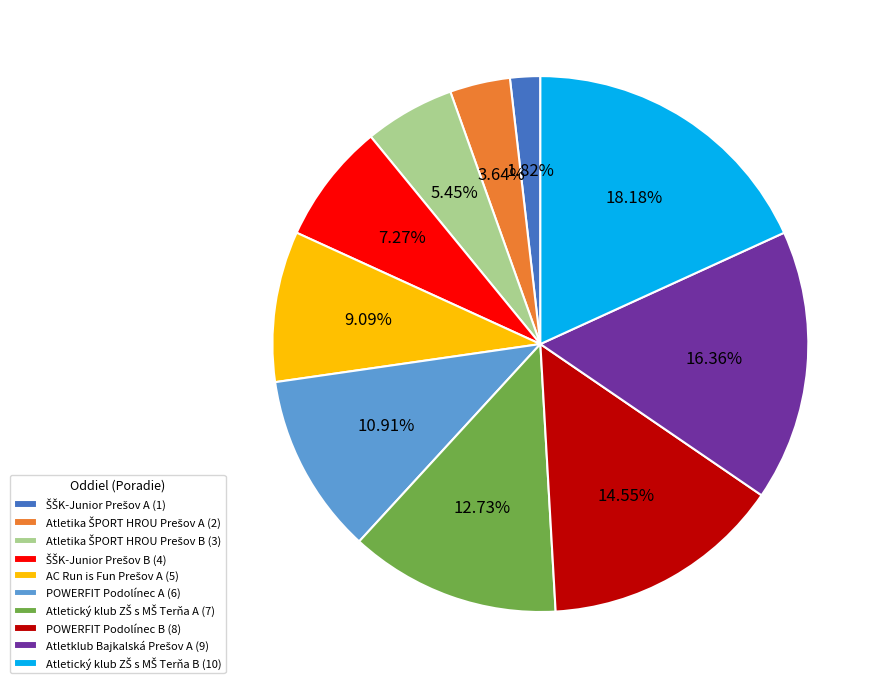

To the nearest percent, what is the difference between the largest and smallest slice percentages?

16%